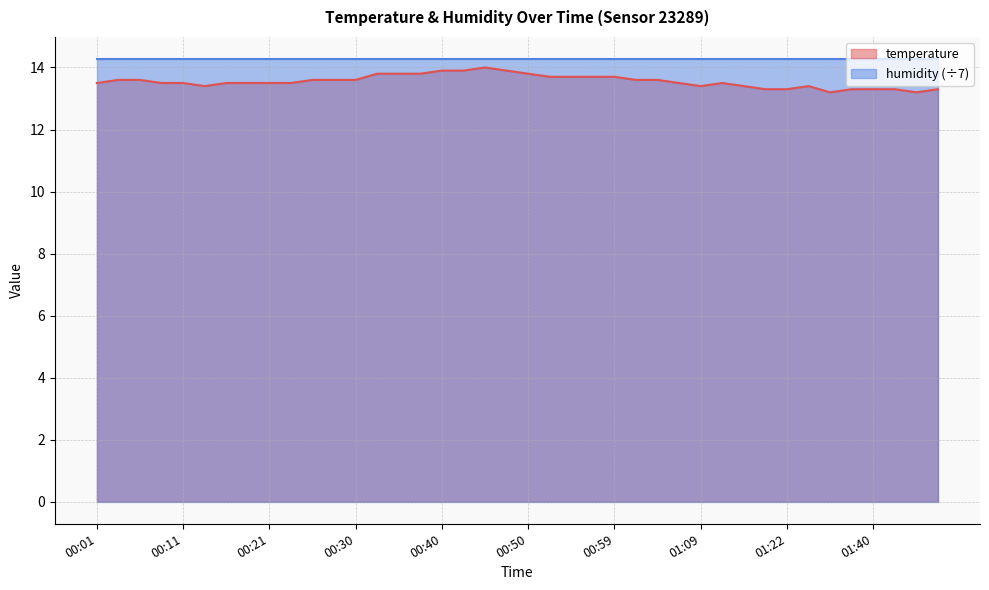

Reading right to left, extract all data points from this chart.

13.3	13.2	13.3	13.3	13.3	13.2	13.4	13.3	13.3	13.4	13.5	13.4	13.5	13.6	13.6	13.7	13.7	13.7	13.7	13.8	13.9	14.0	13.9	13.9	13.8	13.8	13.8	13.6	13.6	13.6	13.5	13.5	13.5	13.5	13.4	13.5	13.5	13.6	13.6	13.5